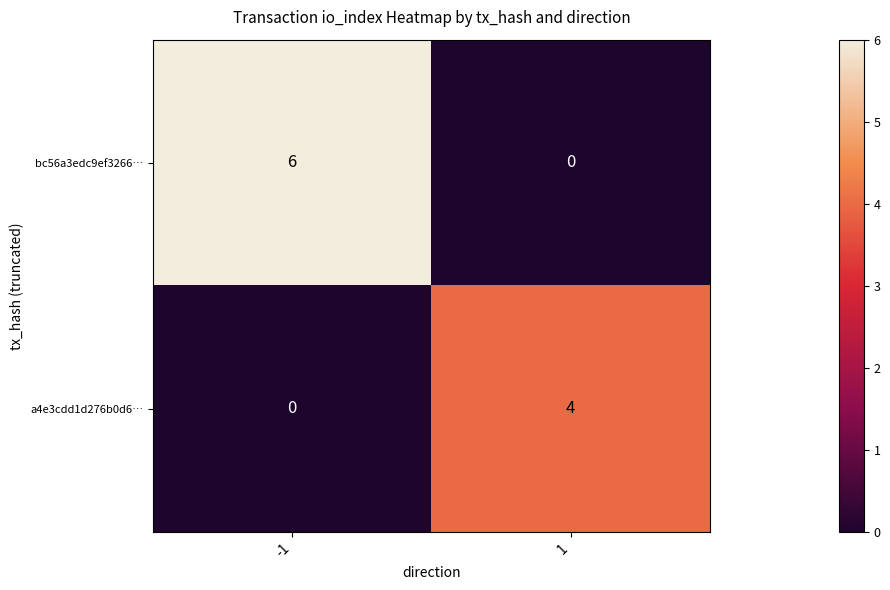

What is the greatest value displayed?

6